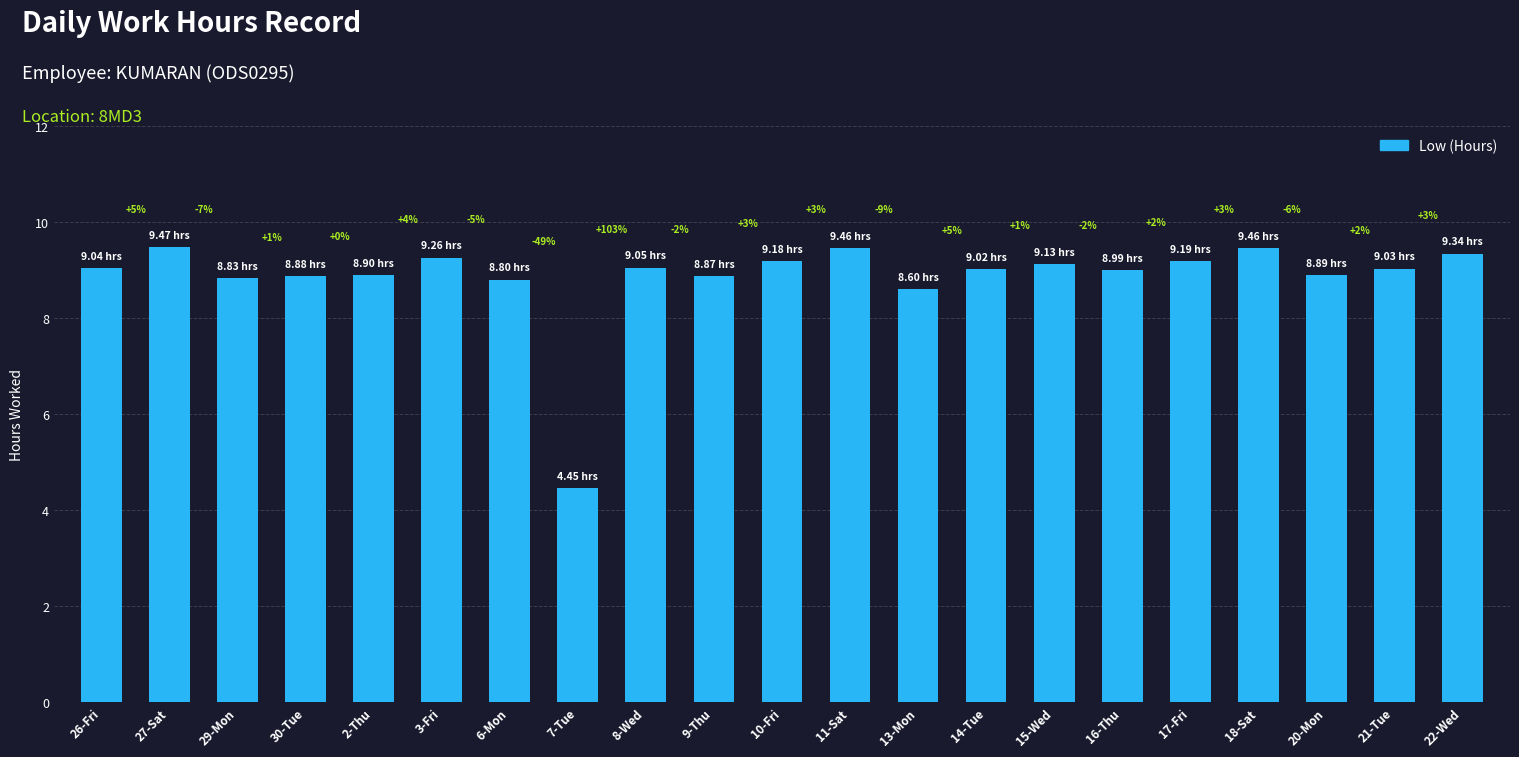

How many bars are there in total?

21